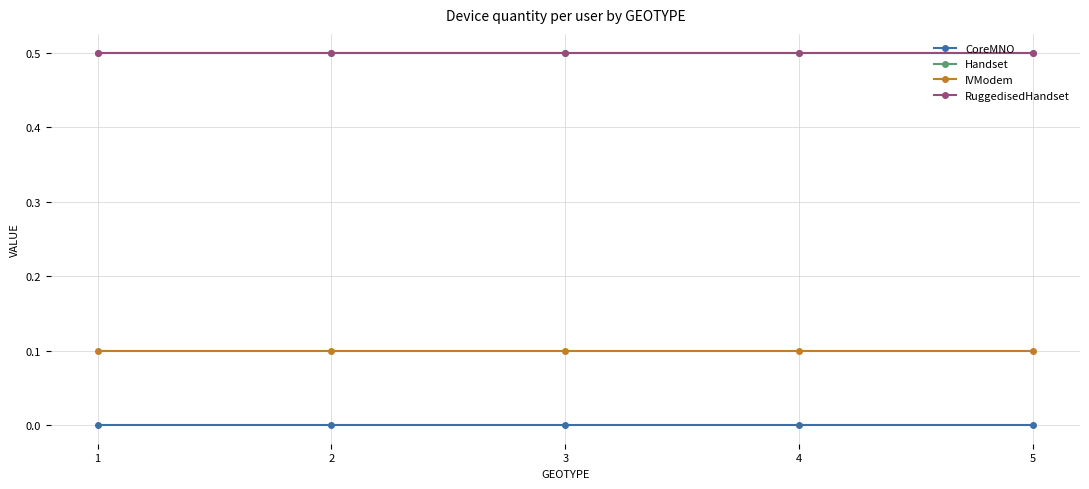

Rank the series by their maximum value, from highest to lowest.

Handset, RuggedisedHandset, IVModem, CoreMNO